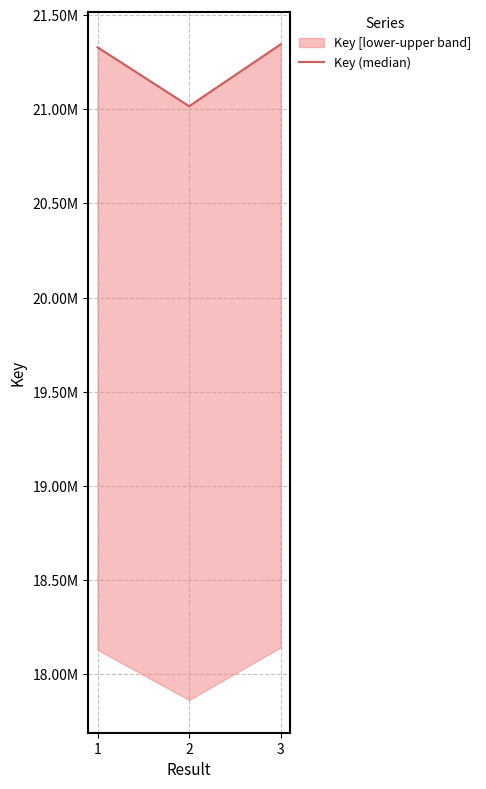

Reading left to right, what are all the values shown in this chart?

21328610	21015982	21344509